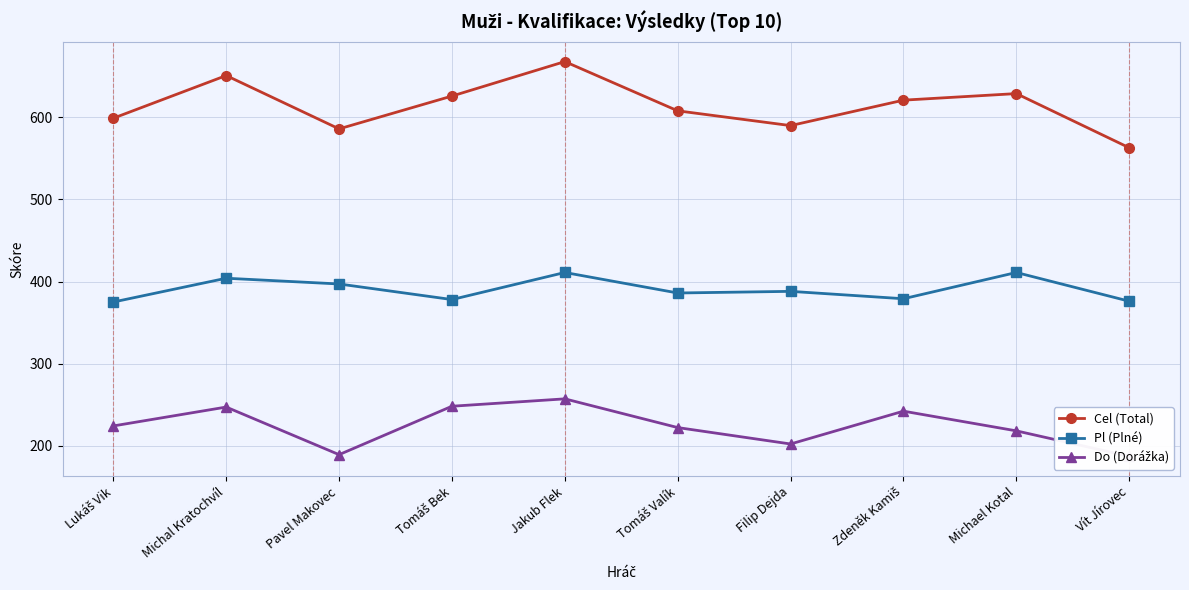

Rank the series by their average value, from lowest to highest.

Do (Dorážka), Pl (Plné), Cel (Total)